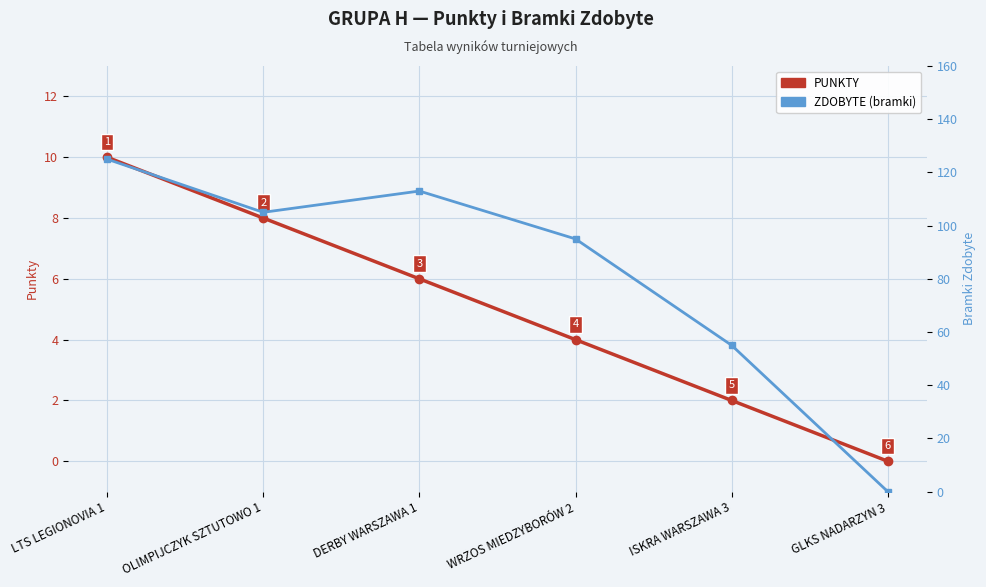

What value does the PUNKTY series have at OLIMPIJCZYK SZTUTOWO 1?

8